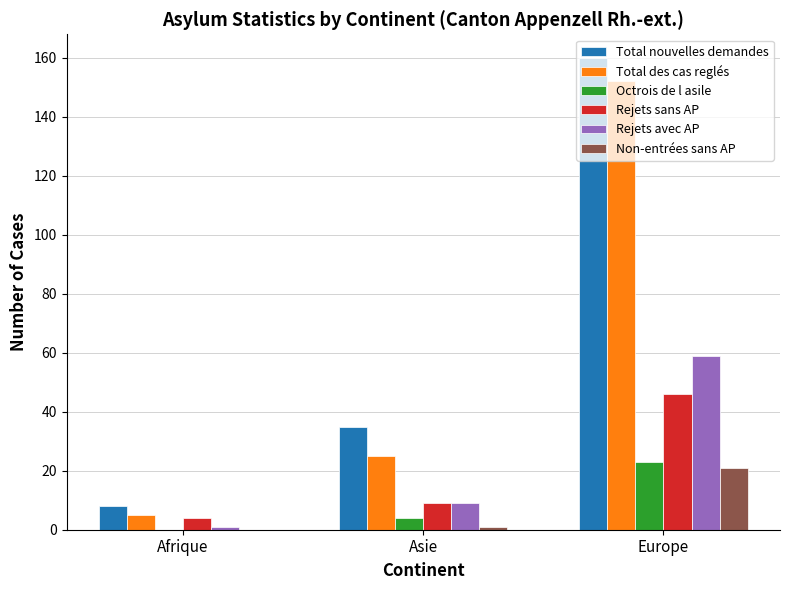

What is the sum of all Octrois de l asile values?

27